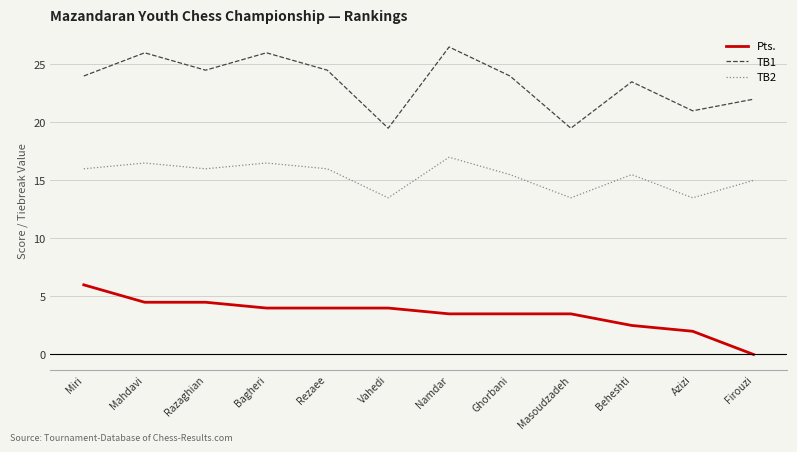

At which category does TB1 reach its first local peak?

Mahdavi